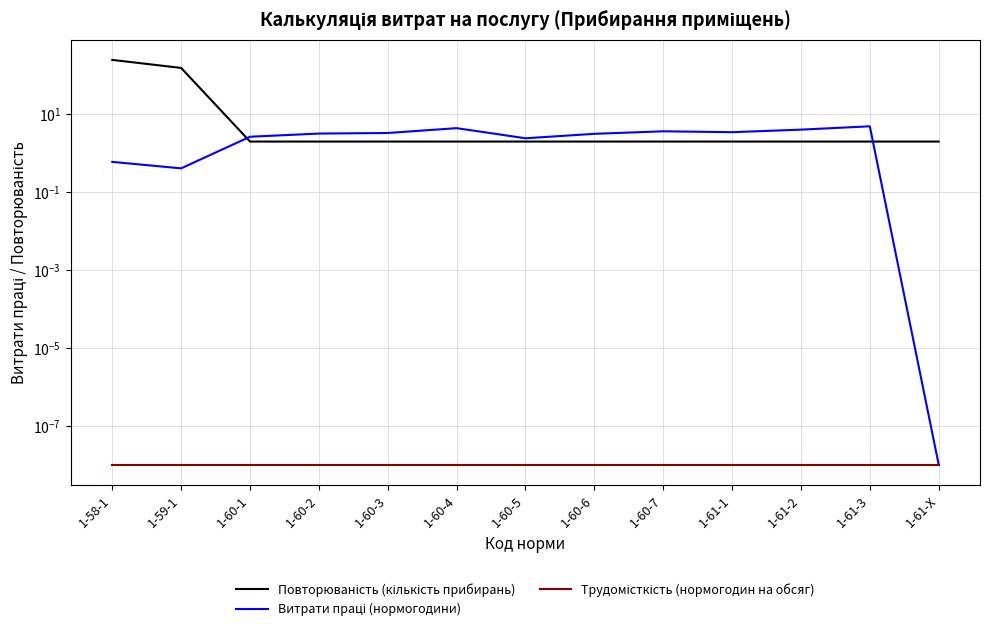

True or false: Витрати праці (нормогодини) and Трудомісткість (нормогодин на обсяг) cross at least once.

False